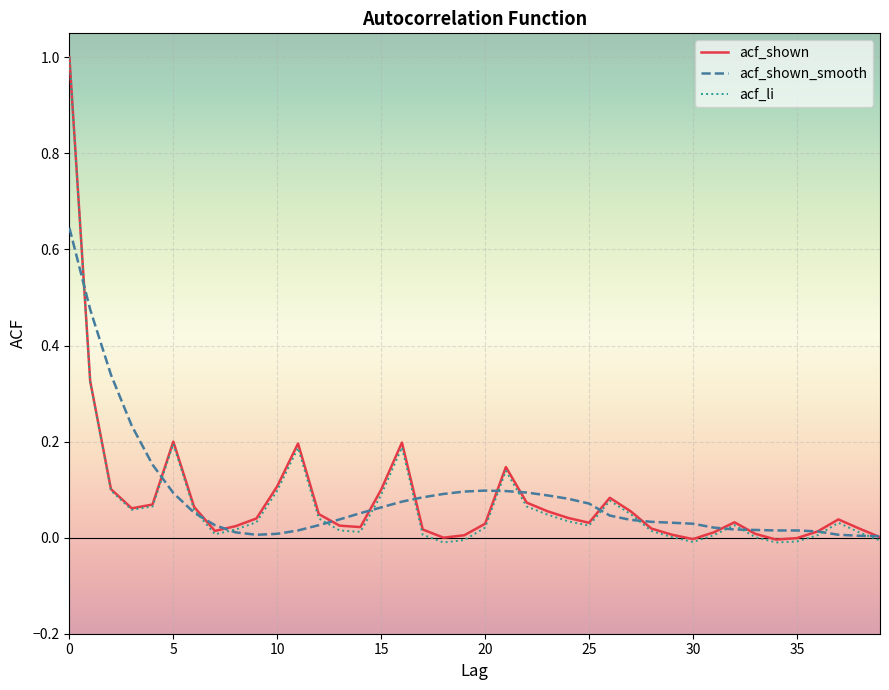

True or false: acf_li and acf_shown_smooth intersect in this chart.

True